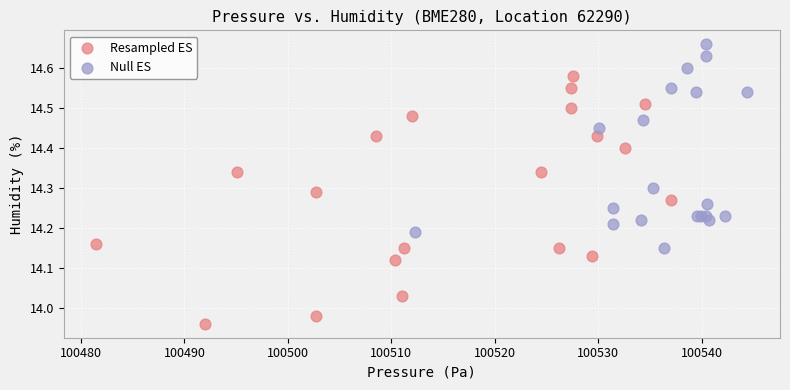

Which series reaches the minimum Y coordinate?

Resampled ES